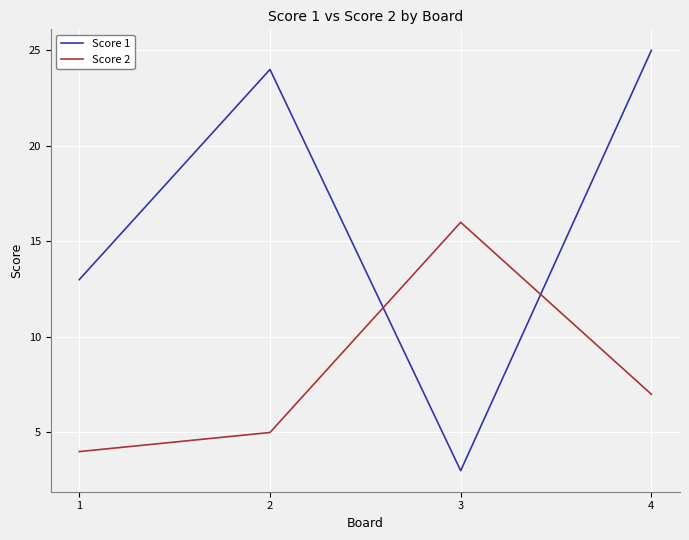

Is it true that Score 2 equals 16 at 3?

True